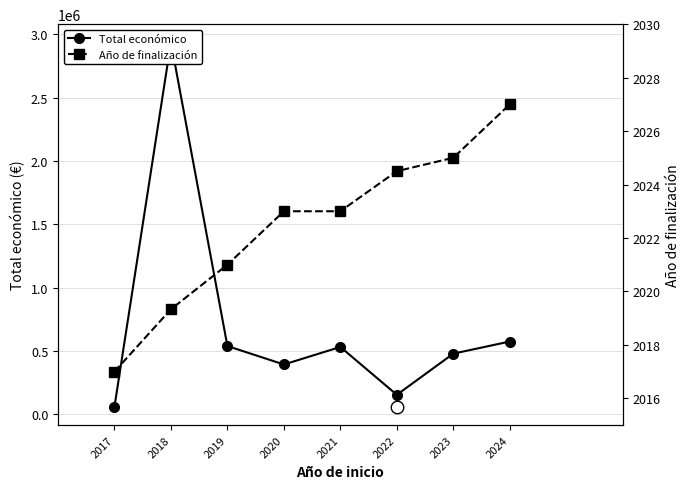

List the series in order of their peak value, lowest first.

Año de finalización, Total económico